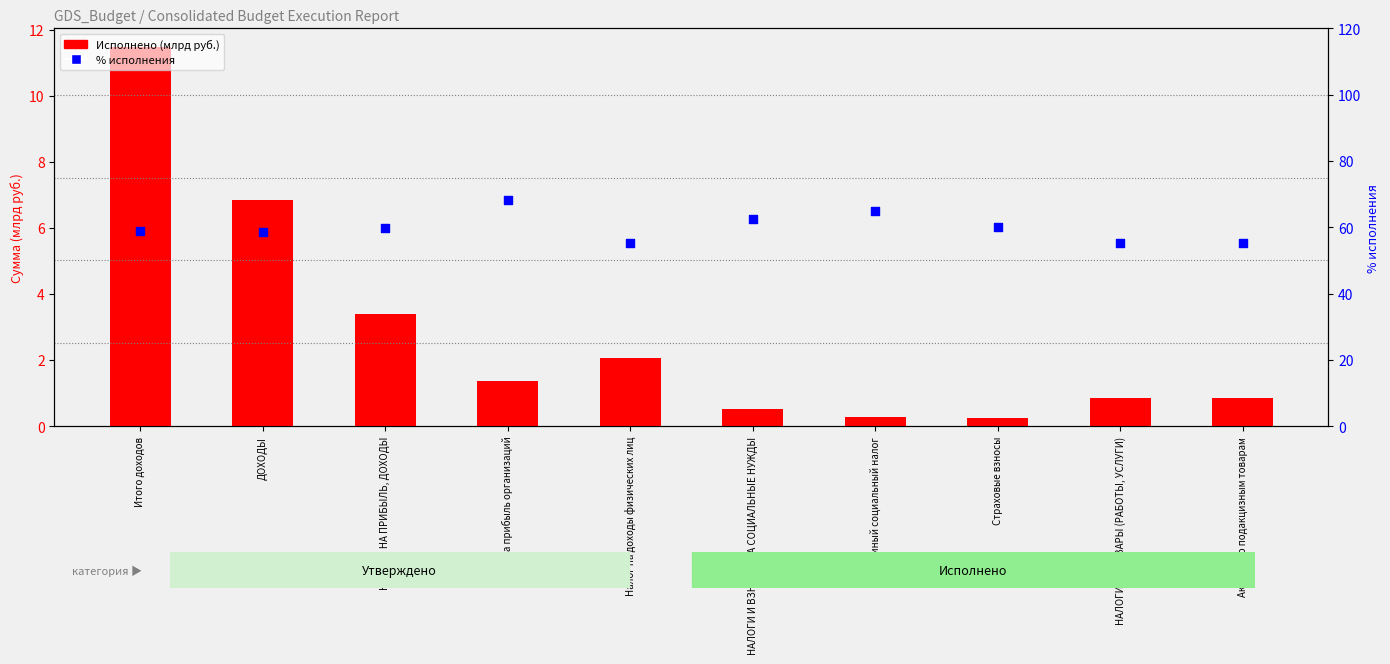

Which series contains the lowest Y value?

Исполнено (млрд руб.)